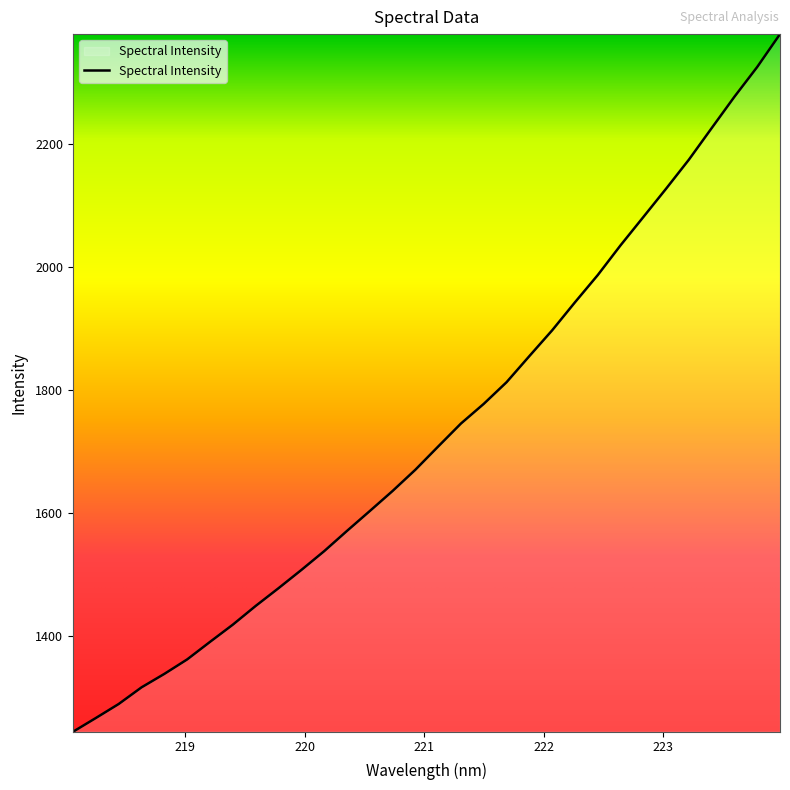

What is the difference between the maximum and minimum values?

1133.9